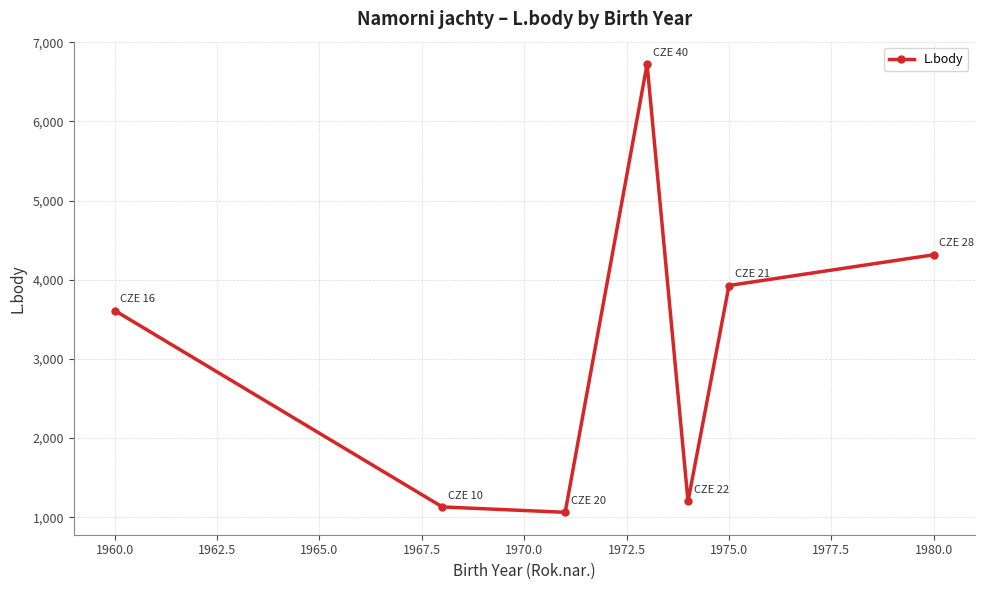

What is the minimum value shown in the chart?

1063